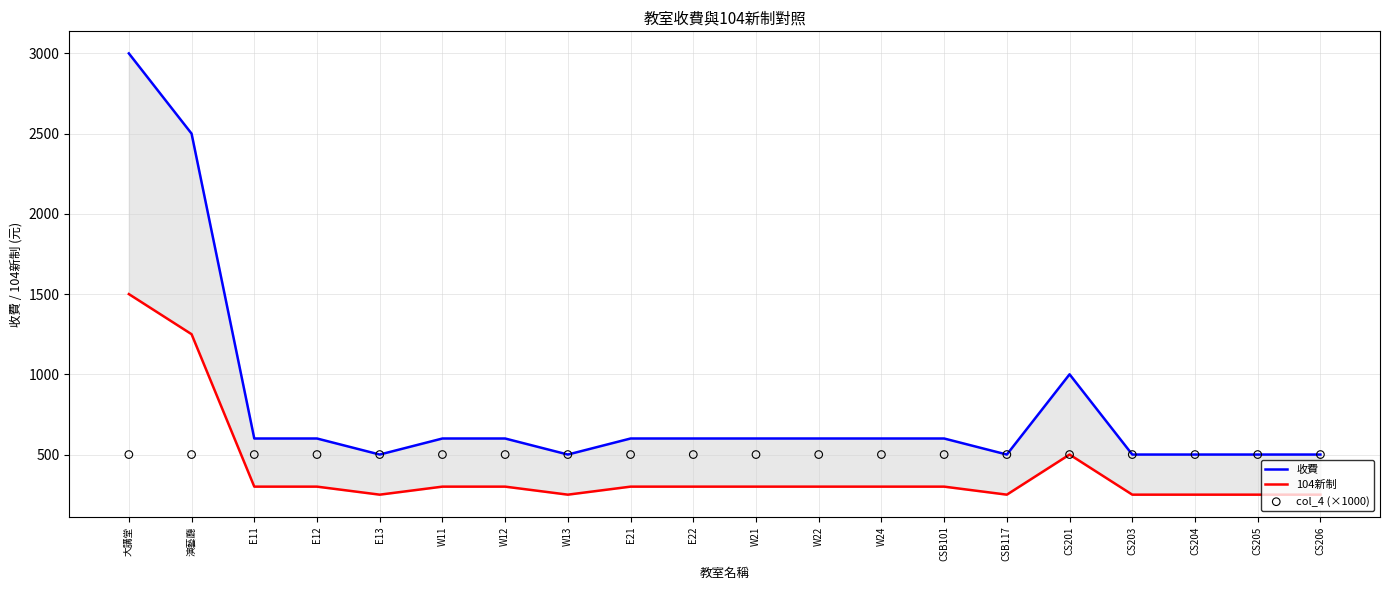

Is the value of 收費 at W13 greater than the value of 104新制 at E13?

Yes